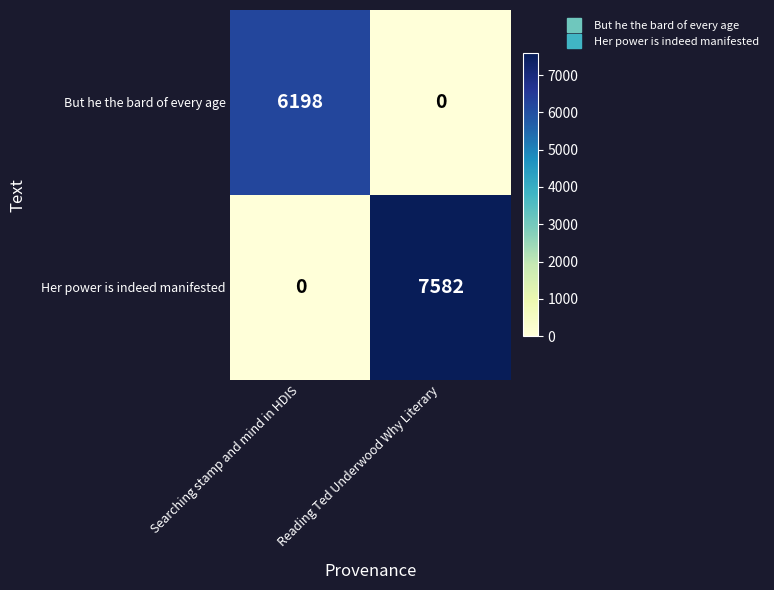

At Reading Ted Underwood Why Literary, list the series in order from smallest to largest.

But he the bard of every age, Her power is indeed manifested